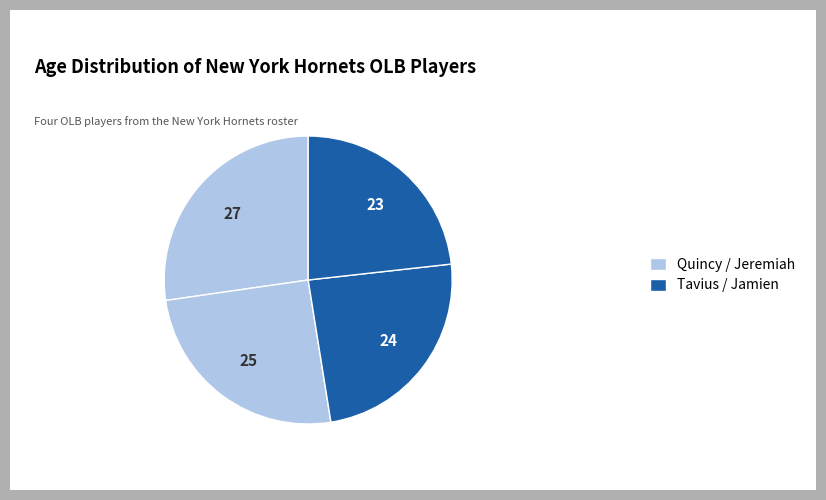

How many segments does this pie chart have?

4